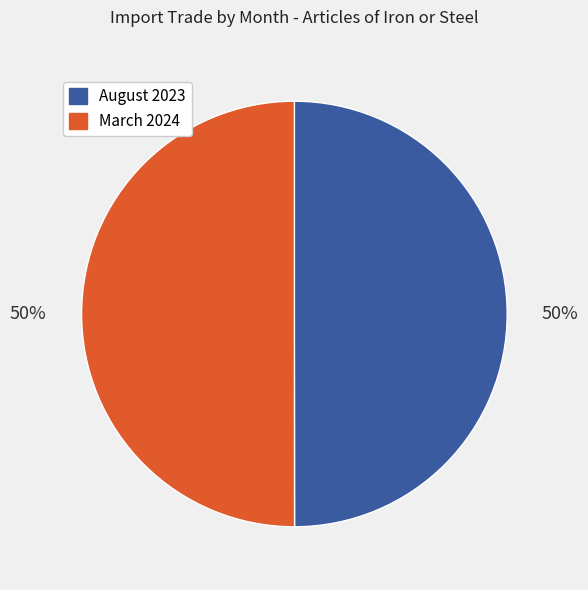

Approximately how many times larger is the value at August 2023 compared to March 2024?

1.0